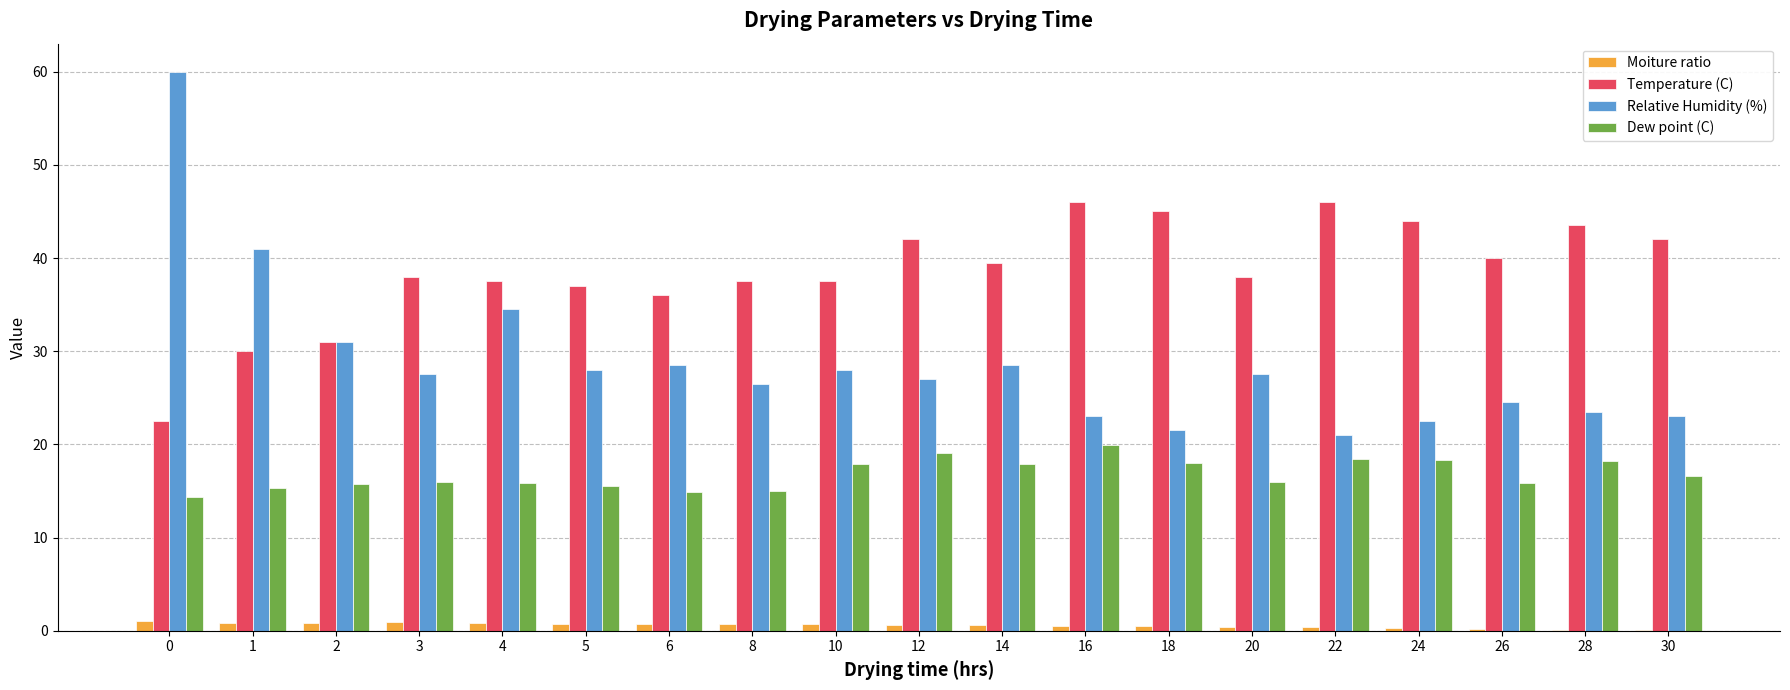

What is the total value across all series at 26?

80.6